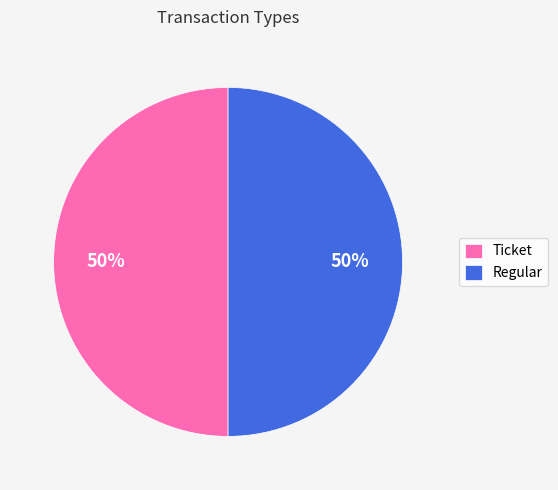

The Ticket slice represents 61% of the pie. True or false?

False